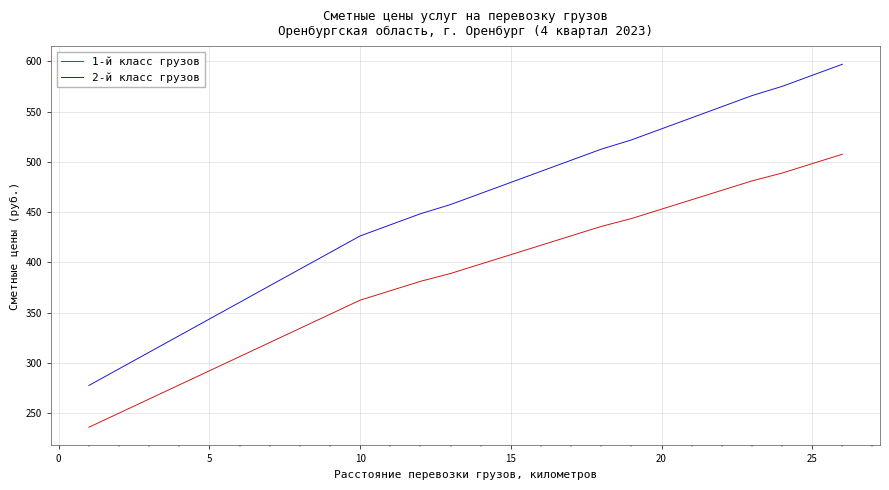

Which series has the largest total across all categories?

2-й класс грузов